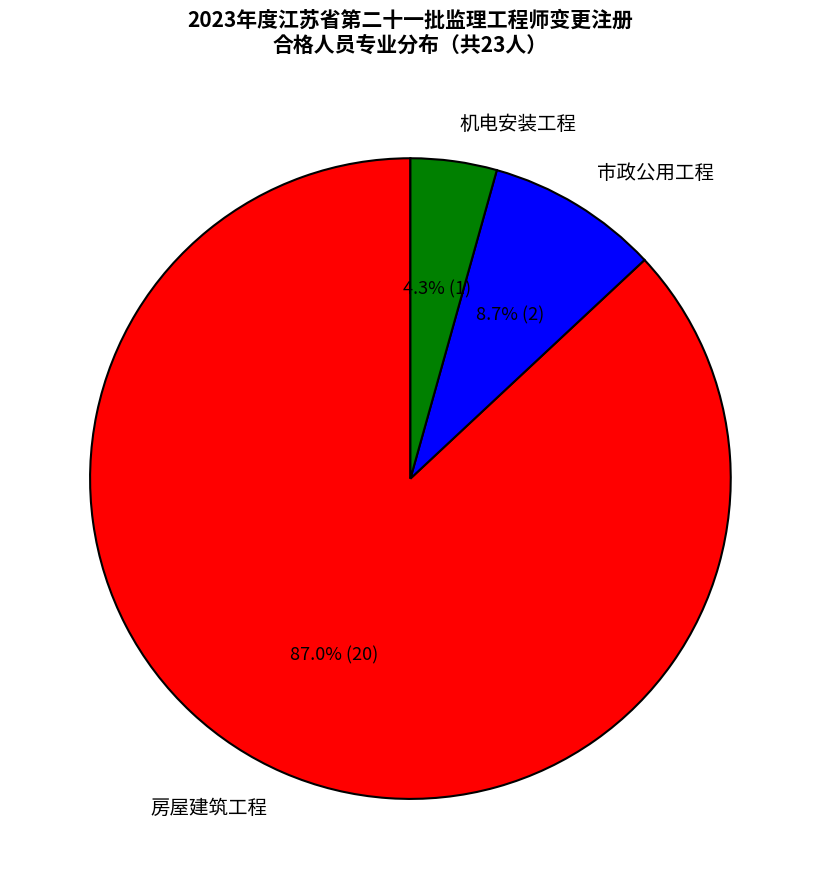

What is the ratio of the value at 市政公用工程 to the value at 机电安装工程?

2.0